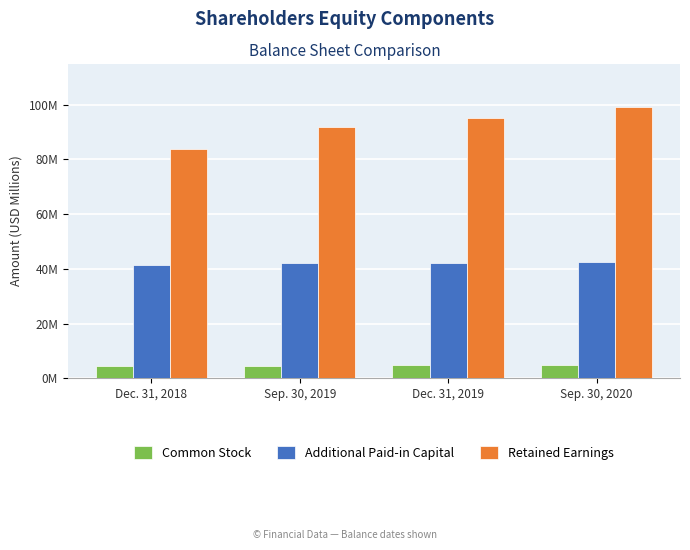

Are the bars grouped side by side (vs. stacked)?

Yes